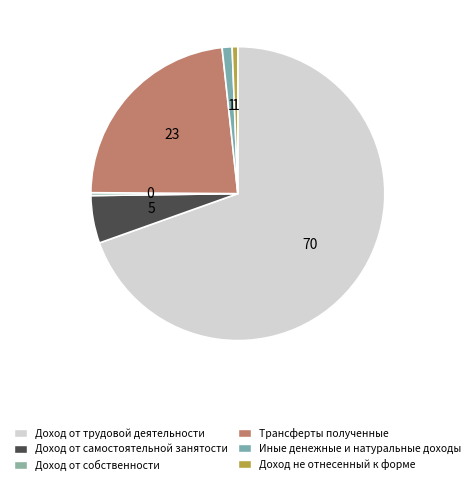

What percentage is the Трансферты полученные slice, to the nearest percent?

23%